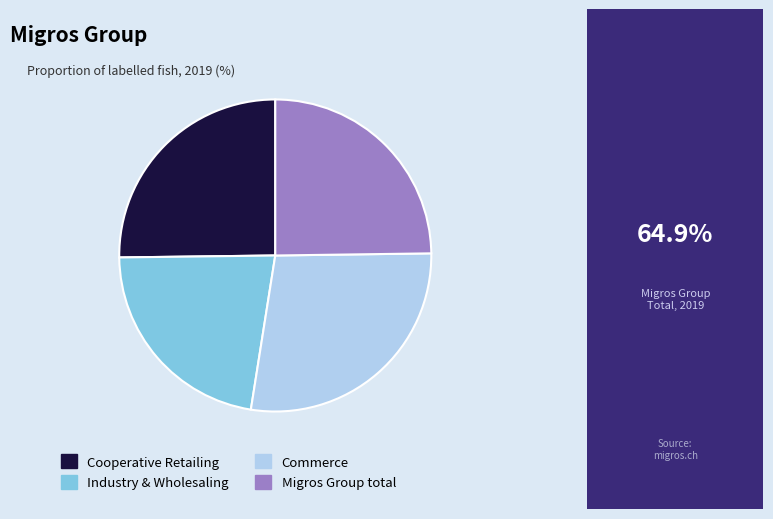

Is there any slice that represents more than half of the pie?

No